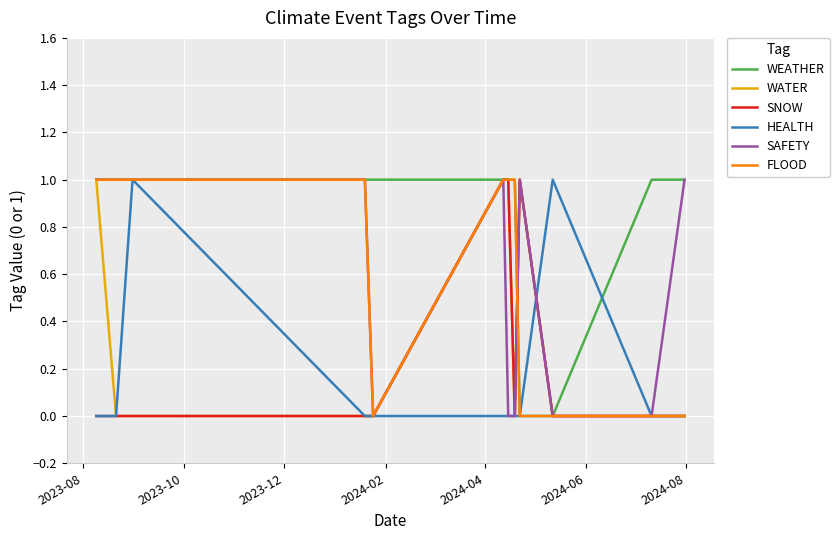

Which series has the largest total across all categories?

WEATHER